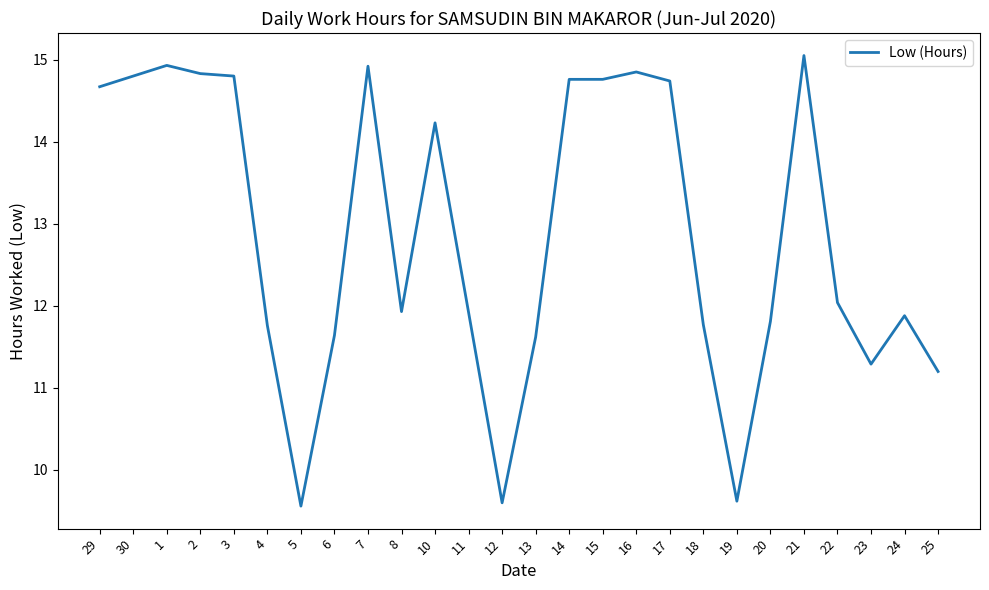

What is the change in value from 1 to 16?

-0.1